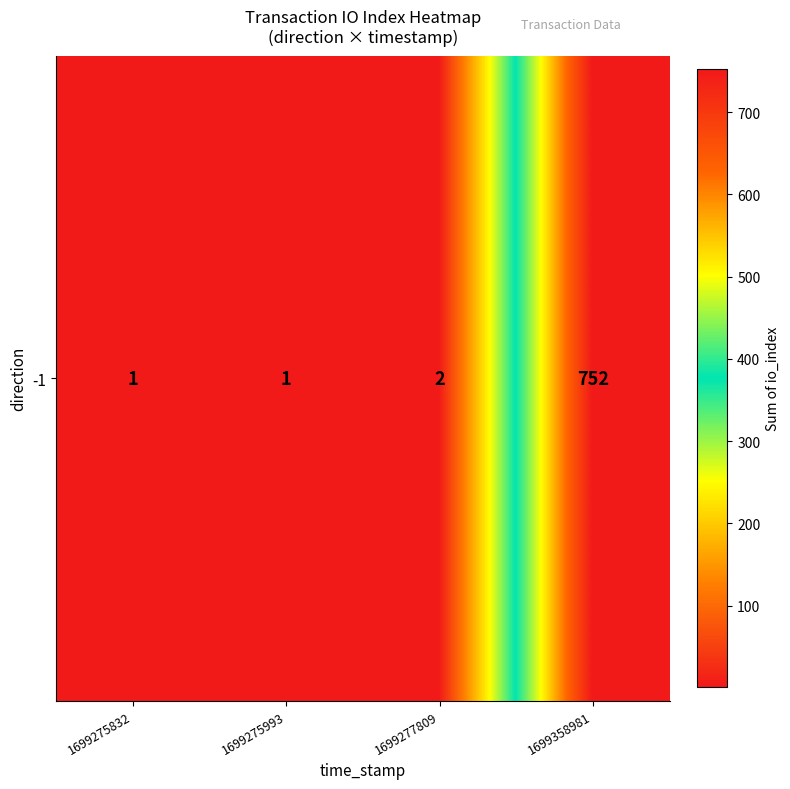

Reading right to left, transcribe all the data shown in this chart.

1699358981=752	1699277809=2	1699275993=1	1699275832=1